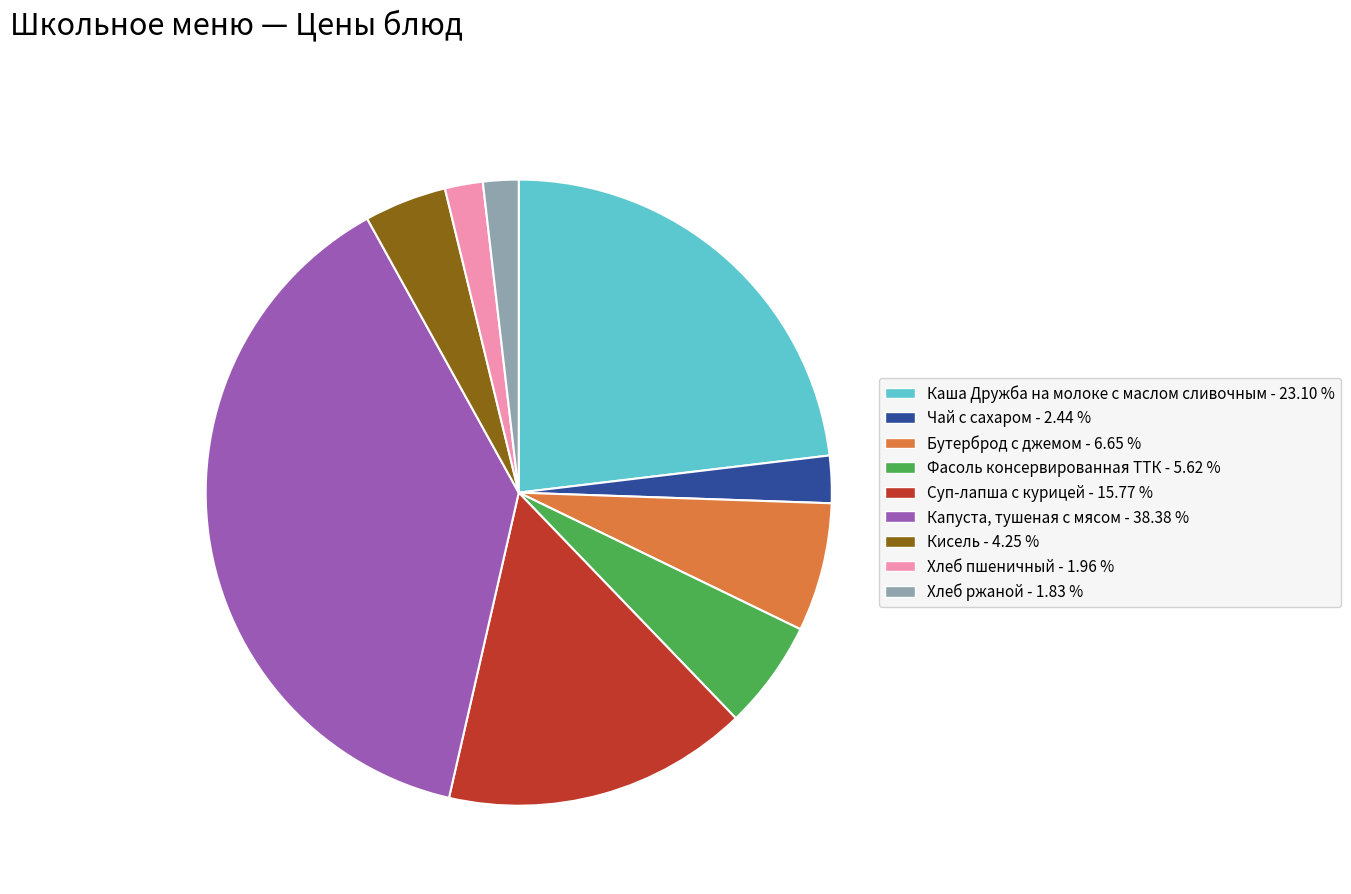

Which has a higher value, Суп-лапша с курицей or Хлеб пшеничный?

Суп-лапша с курицей